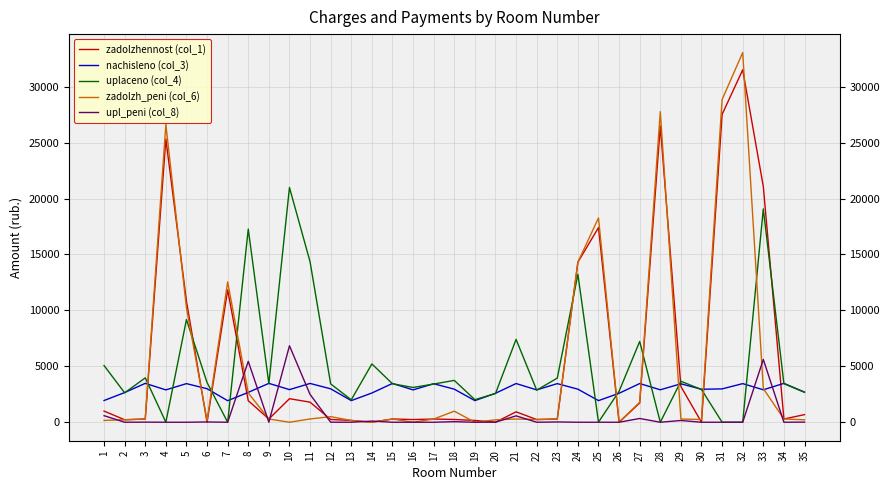

How many interior local peaks does the nachisleno (col_3) series have?

12